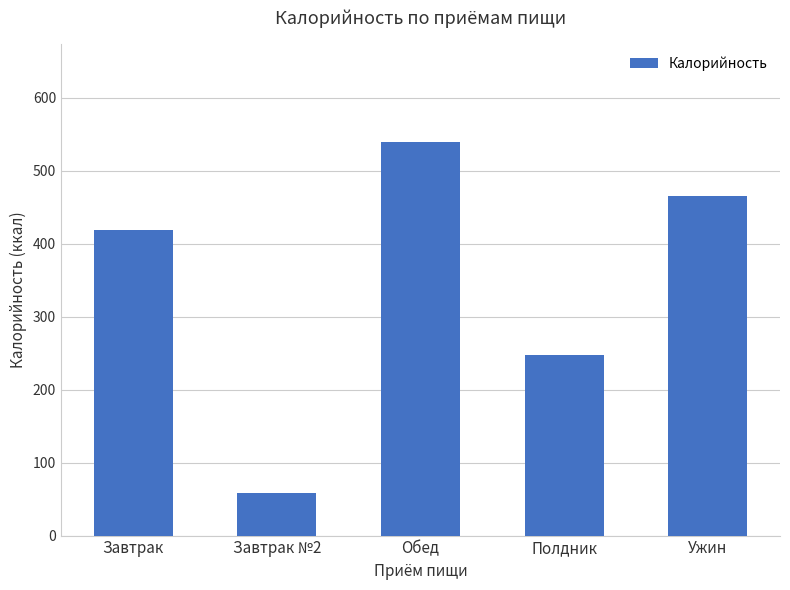

Where does the data first go above 418?

Завтрак